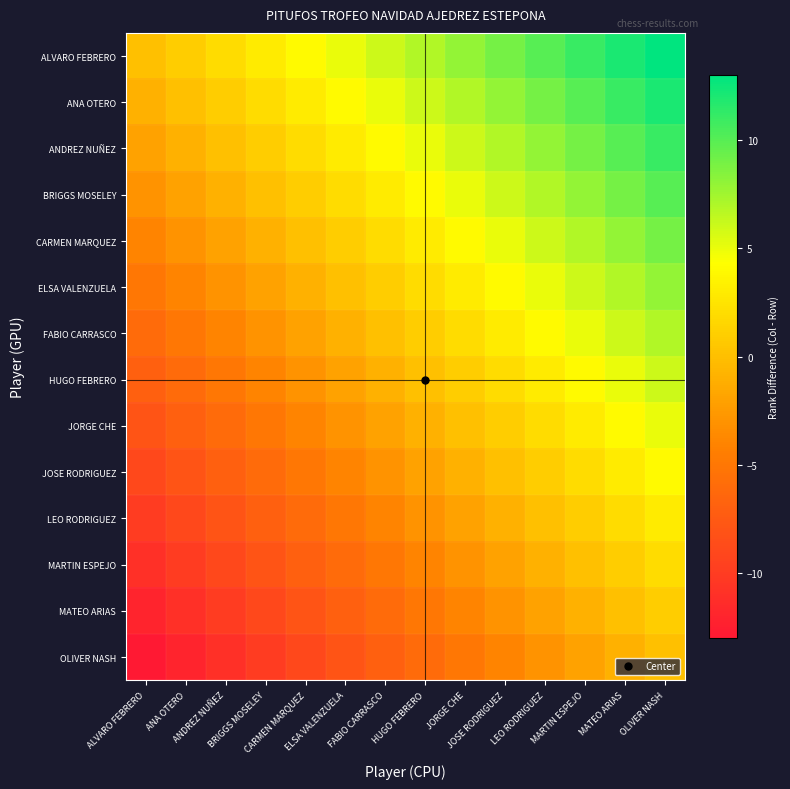

Reading left to right, extract all data points from this chart.

ALVARO FEBRERO: ALVARO FEBRERO=0	ANA OTERO=1	ANDREZ NUÑEZ=2	BRIGGS MOSELEY=3	CARMEN MARQUEZ=4	ELSA VALENZUELA=5	FABIO CARRASCO=6	HUGO FEBRERO=7	JORGE CHE=8	JOSE RODRIGUEZ=9	LEO RODRIGUEZ=10	MARTIN ESPEJO=11	MATEO ARIAS=12	OLIVER NASH=13
ANA OTERO: ALVARO FEBRERO=-1	ANA OTERO=0	ANDREZ NUÑEZ=1	BRIGGS MOSELEY=2	CARMEN MARQUEZ=3	ELSA VALENZUELA=4	FABIO CARRASCO=5	HUGO FEBRERO=6	JORGE CHE=7	JOSE RODRIGUEZ=8	LEO RODRIGUEZ=9	MARTIN ESPEJO=10	MATEO ARIAS=11	OLIVER NASH=12
ANDREZ NUÑEZ: ALVARO FEBRERO=-2	ANA OTERO=-1	ANDREZ NUÑEZ=0	BRIGGS MOSELEY=1	CARMEN MARQUEZ=2	ELSA VALENZUELA=3	FABIO CARRASCO=4	HUGO FEBRERO=5	JORGE CHE=6	JOSE RODRIGUEZ=7	LEO RODRIGUEZ=8	MARTIN ESPEJO=9	MATEO ARIAS=10	OLIVER NASH=11
BRIGGS MOSELEY: ALVARO FEBRERO=-3	ANA OTERO=-2	ANDREZ NUÑEZ=-1	BRIGGS MOSELEY=0	CARMEN MARQUEZ=1	ELSA VALENZUELA=2	FABIO CARRASCO=3	HUGO FEBRERO=4	JORGE CHE=5	JOSE RODRIGUEZ=6	LEO RODRIGUEZ=7	MARTIN ESPEJO=8	MATEO ARIAS=9	OLIVER NASH=10
CARMEN MARQUEZ: ALVARO FEBRERO=-4	ANA OTERO=-3	ANDREZ NUÑEZ=-2	BRIGGS MOSELEY=-1	CARMEN MARQUEZ=0	ELSA VALENZUELA=1	FABIO CARRASCO=2	HUGO FEBRERO=3	JORGE CHE=4	JOSE RODRIGUEZ=5	LEO RODRIGUEZ=6	MARTIN ESPEJO=7	MATEO ARIAS=8	OLIVER NASH=9
ELSA VALENZUELA: ALVARO FEBRERO=-5	ANA OTERO=-4	ANDREZ NUÑEZ=-3	BRIGGS MOSELEY=-2	CARMEN MARQUEZ=-1	ELSA VALENZUELA=0	FABIO CARRASCO=1	HUGO FEBRERO=2	JORGE CHE=3	JOSE RODRIGUEZ=4	LEO RODRIGUEZ=5	MARTIN ESPEJO=6	MATEO ARIAS=7	OLIVER NASH=8
FABIO CARRASCO: ALVARO FEBRERO=-6	ANA OTERO=-5	ANDREZ NUÑEZ=-4	BRIGGS MOSELEY=-3	CARMEN MARQUEZ=-2	ELSA VALENZUELA=-1	FABIO CARRASCO=0	HUGO FEBRERO=1	JORGE CHE=2	JOSE RODRIGUEZ=3	LEO RODRIGUEZ=4	MARTIN ESPEJO=5	MATEO ARIAS=6	OLIVER NASH=7
HUGO FEBRERO: ALVARO FEBRERO=-7	ANA OTERO=-6	ANDREZ NUÑEZ=-5	BRIGGS MOSELEY=-4	CARMEN MARQUEZ=-3	ELSA VALENZUELA=-2	FABIO CARRASCO=-1	HUGO FEBRERO=0	JORGE CHE=1	JOSE RODRIGUEZ=2	LEO RODRIGUEZ=3	MARTIN ESPEJO=4	MATEO ARIAS=5	OLIVER NASH=6
JORGE CHE: ALVARO FEBRERO=-8	ANA OTERO=-7	ANDREZ NUÑEZ=-6	BRIGGS MOSELEY=-5	CARMEN MARQUEZ=-4	ELSA VALENZUELA=-3	FABIO CARRASCO=-2	HUGO FEBRERO=-1	JORGE CHE=0	JOSE RODRIGUEZ=1	LEO RODRIGUEZ=2	MARTIN ESPEJO=3	MATEO ARIAS=4	OLIVER NASH=5
JOSE RODRIGUEZ: ALVARO FEBRERO=-9	ANA OTERO=-8	ANDREZ NUÑEZ=-7	BRIGGS MOSELEY=-6	CARMEN MARQUEZ=-5	ELSA VALENZUELA=-4	FABIO CARRASCO=-3	HUGO FEBRERO=-2	JORGE CHE=-1	JOSE RODRIGUEZ=0	LEO RODRIGUEZ=1	MARTIN ESPEJO=2	MATEO ARIAS=3	OLIVER NASH=4
LEO RODRIGUEZ: ALVARO FEBRERO=-10	ANA OTERO=-9	ANDREZ NUÑEZ=-8	BRIGGS MOSELEY=-7	CARMEN MARQUEZ=-6	ELSA VALENZUELA=-5	FABIO CARRASCO=-4	HUGO FEBRERO=-3	JORGE CHE=-2	JOSE RODRIGUEZ=-1	LEO RODRIGUEZ=0	MARTIN ESPEJO=1	MATEO ARIAS=2	OLIVER NASH=3
MARTIN ESPEJO: ALVARO FEBRERO=-11	ANA OTERO=-10	ANDREZ NUÑEZ=-9	BRIGGS MOSELEY=-8	CARMEN MARQUEZ=-7	ELSA VALENZUELA=-6	FABIO CARRASCO=-5	HUGO FEBRERO=-4	JORGE CHE=-3	JOSE RODRIGUEZ=-2	LEO RODRIGUEZ=-1	MARTIN ESPEJO=0	MATEO ARIAS=1	OLIVER NASH=2
MATEO ARIAS: ALVARO FEBRERO=-12	ANA OTERO=-11	ANDREZ NUÑEZ=-10	BRIGGS MOSELEY=-9	CARMEN MARQUEZ=-8	ELSA VALENZUELA=-7	FABIO CARRASCO=-6	HUGO FEBRERO=-5	JORGE CHE=-4	JOSE RODRIGUEZ=-3	LEO RODRIGUEZ=-2	MARTIN ESPEJO=-1	MATEO ARIAS=0	OLIVER NASH=1
OLIVER NASH: ALVARO FEBRERO=-13	ANA OTERO=-12	ANDREZ NUÑEZ=-11	BRIGGS MOSELEY=-10	CARMEN MARQUEZ=-9	ELSA VALENZUELA=-8	FABIO CARRASCO=-7	HUGO FEBRERO=-6	JORGE CHE=-5	JOSE RODRIGUEZ=-4	LEO RODRIGUEZ=-3	MARTIN ESPEJO=-2	MATEO ARIAS=-1	OLIVER NASH=0